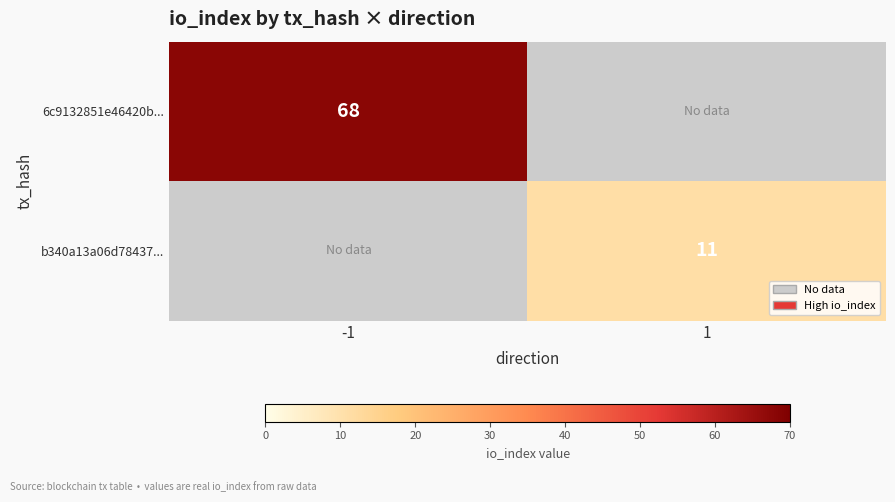

The value of 6c9132851e46420b... at -1 is 68. True or false?

True